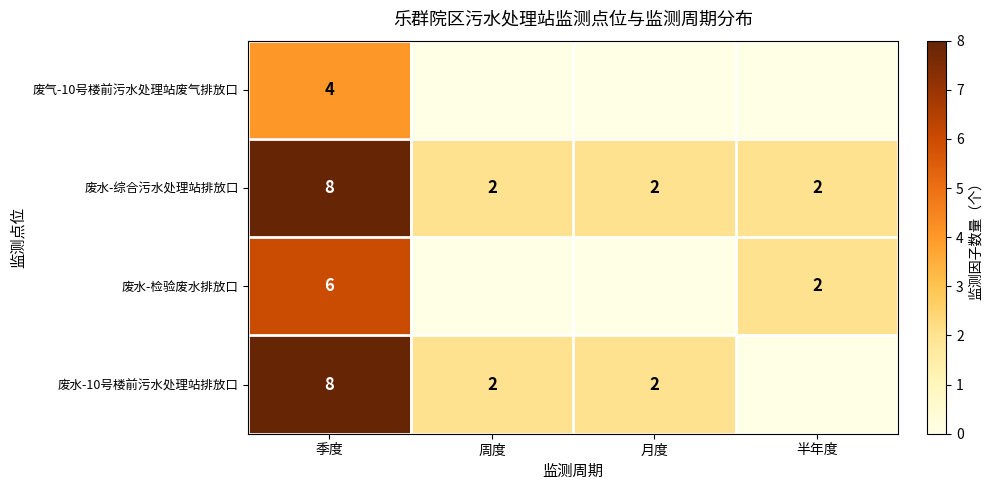

What is the difference between the 废水-10号楼前污水处理站排放口 values at 月度 and 季度?

6